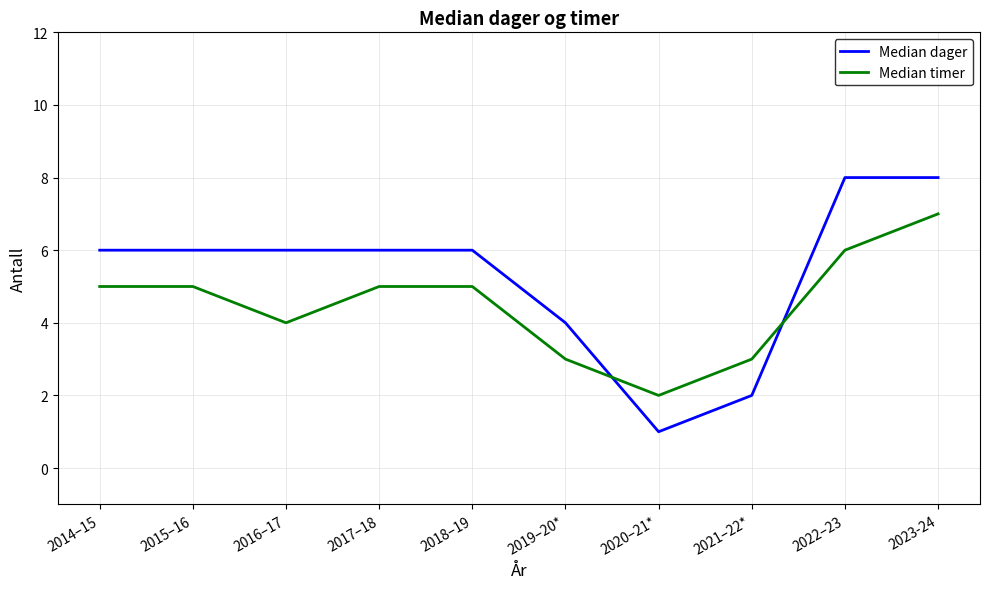

Count the Median timer values in the range 3 to 5.

7